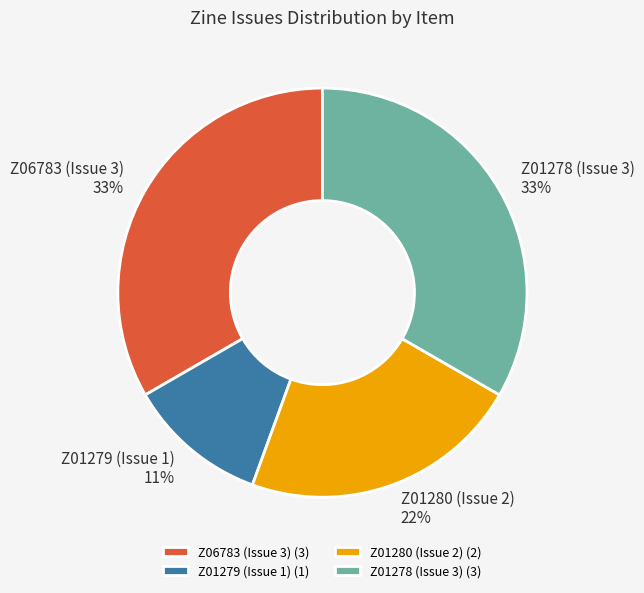

Is it true that Z01278 (Issue 3) is 22% of the pie?

False